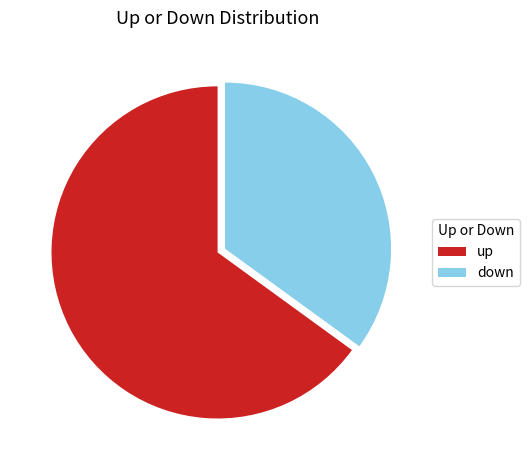

Approximately how many times larger is the value at up compared to down?

1.9